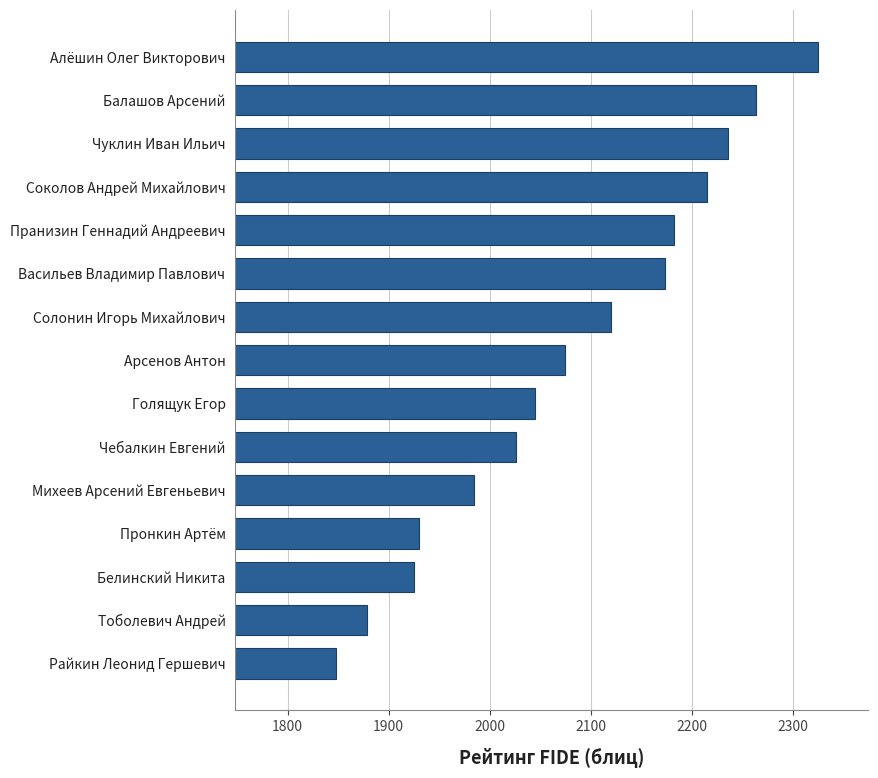

Reading bottom to top, transcribe all the data shown in this chart.

1848	1879	1925	1930	1984	2026	2045	2075	2120	2174	2183	2215	2236	2264	2325